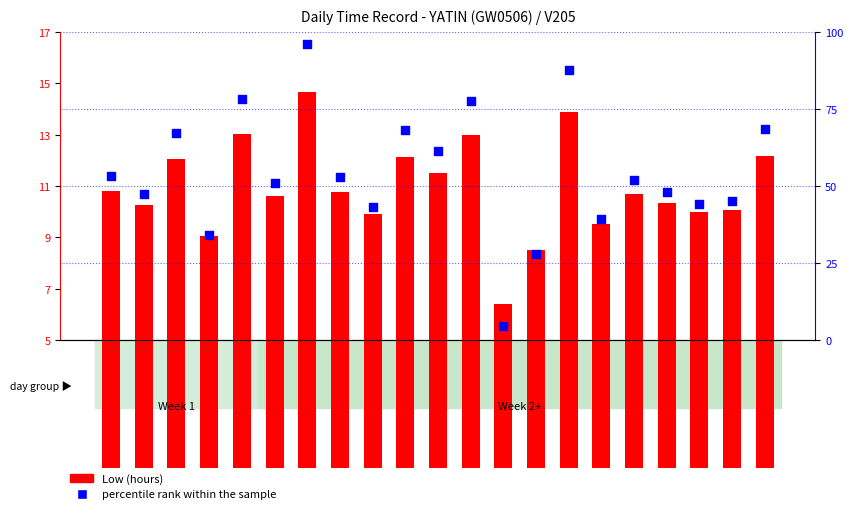

At how many categories does at least one series exceed 59?

8